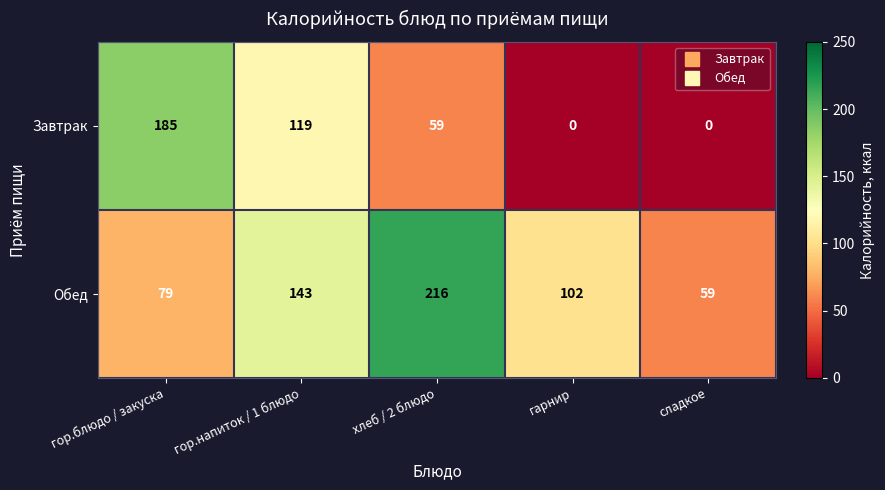

Which series has the largest range (max minus min)?

Завтрак